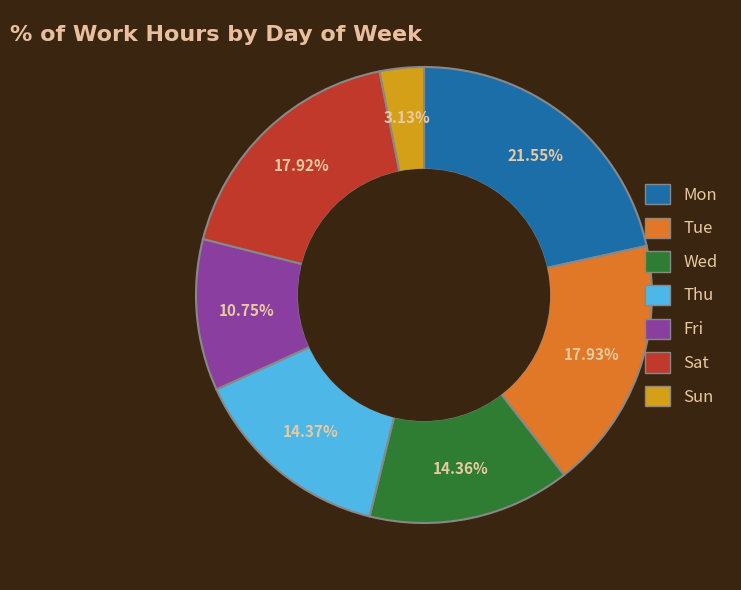

Does Sat account for over 50% of the chart?

No